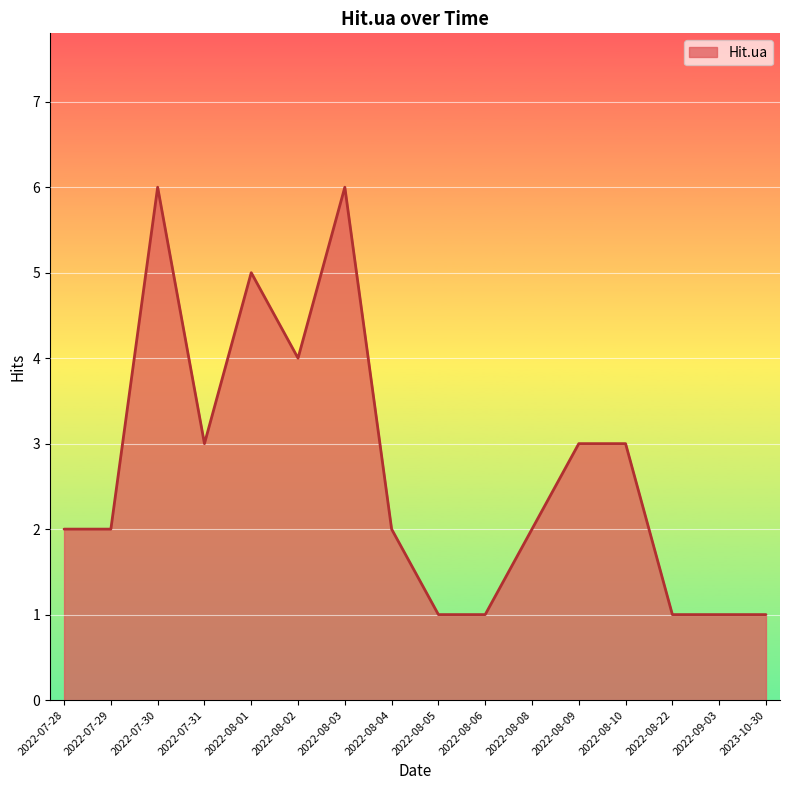

The chart shows a value of 4 at 2022-08-02. True or false?

True